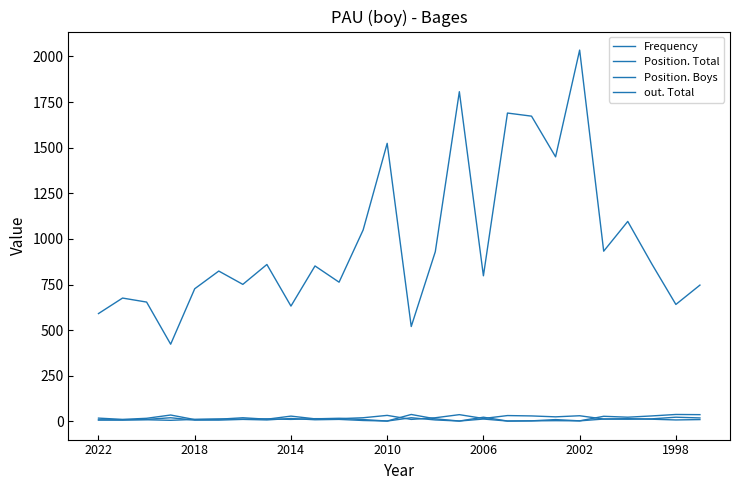

At which label is Position. Total closest to 20?

1998